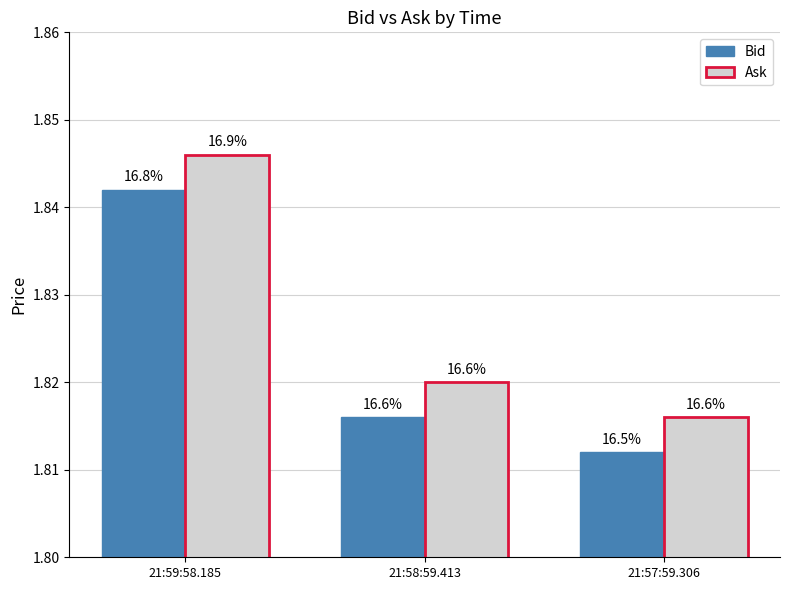

What are all the series names shown in the legend?

Bid, Ask